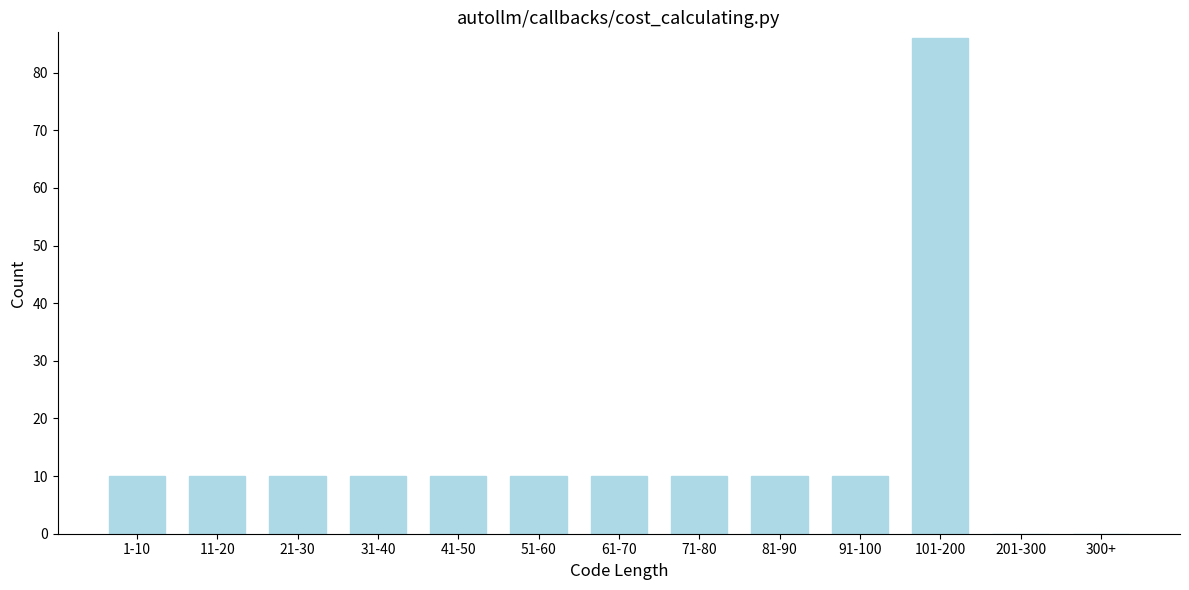

Reading left to right, what are all the values shown in this chart?

1-10=10	11-20=10	21-30=10	31-40=10	41-50=10	51-60=10	61-70=10	71-80=10	81-90=10	91-100=10	101-200=86	201-300=0	300+=0